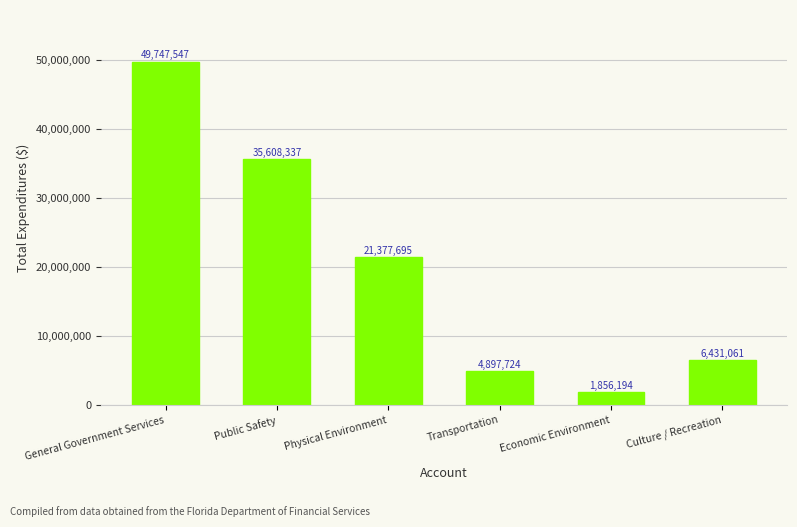

Approximately how many times larger is the value at Public Safety compared to Culture / Recreation?

5.5